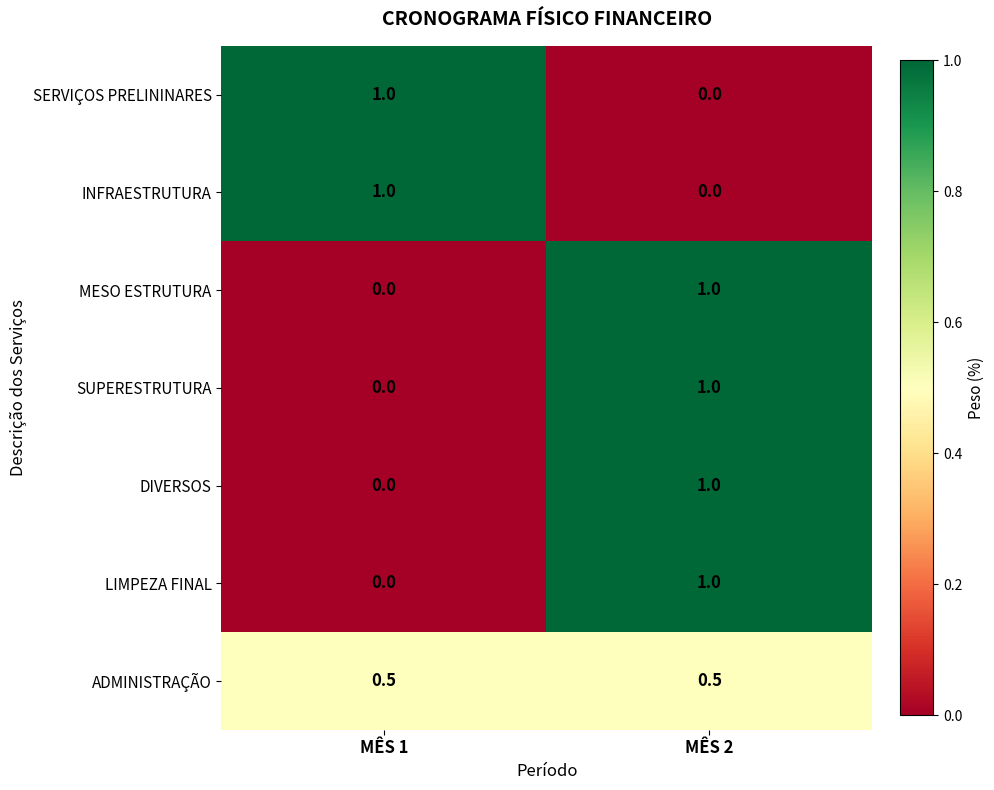

How many distinct data groups are displayed?

7